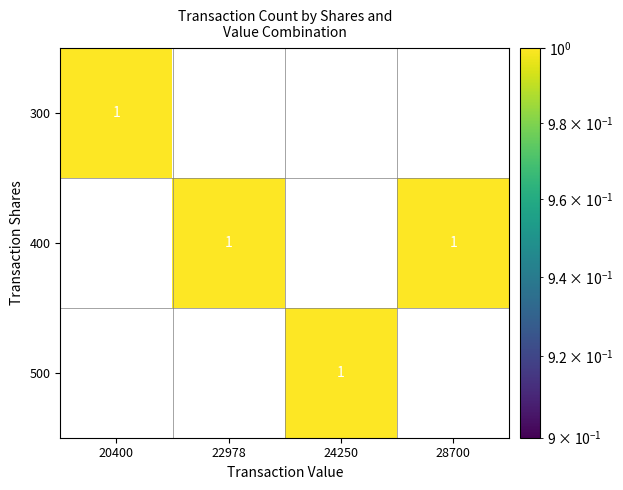

How many 500 values are between 0 and 1?

4